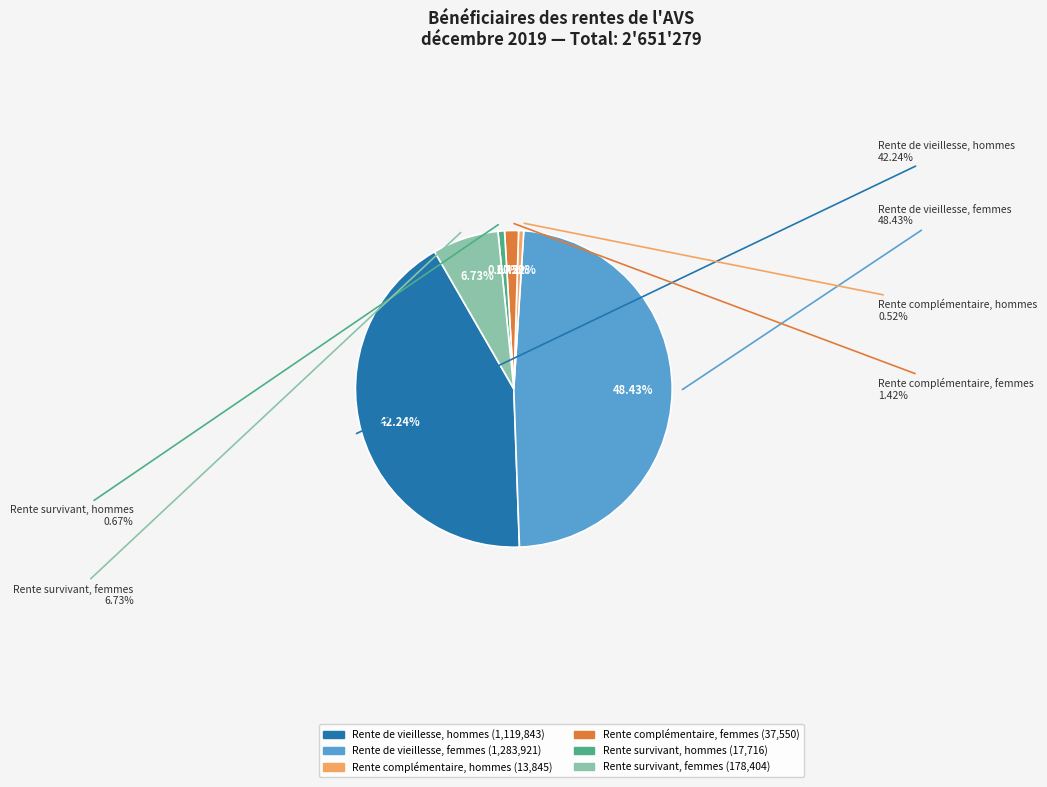

To the nearest percent, what is the difference between the largest and smallest slice percentages?

48%